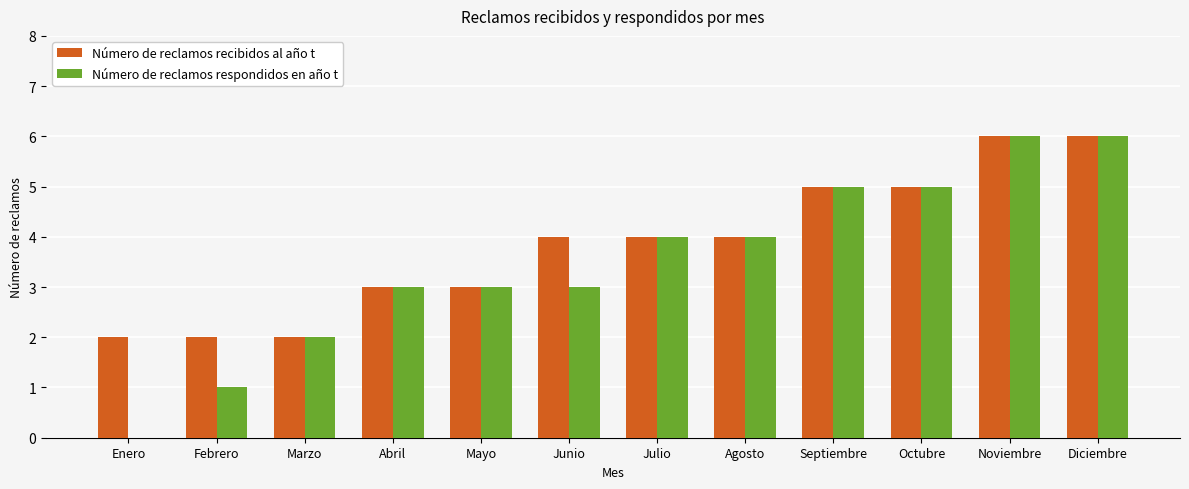

How many distinct data groups are displayed?

2